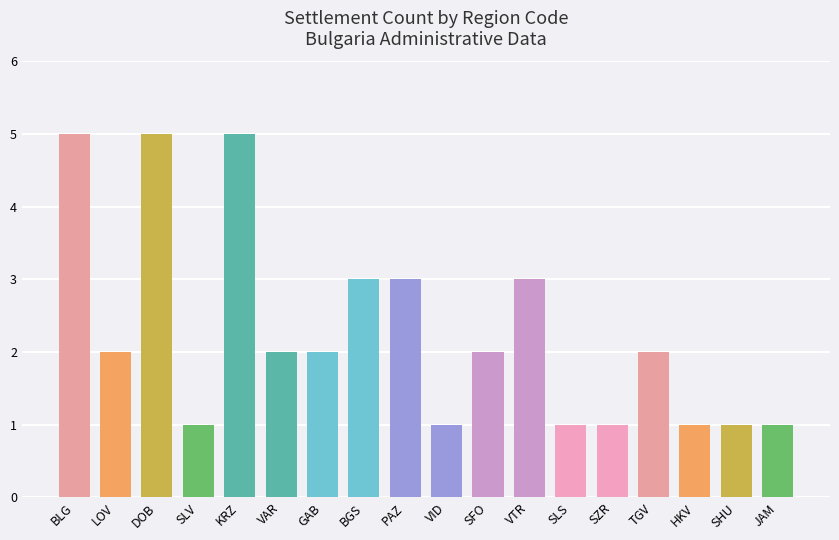

Reading right to left, list all the values displayed in this chart.

JAM=1	SHU=1	HKV=1	TGV=2	SZR=1	SLS=1	VTR=3	SFO=2	VID=1	PAZ=3	BGS=3	GAB=2	VAR=2	KRZ=5	SLV=1	DOB=5	LOV=2	BLG=5